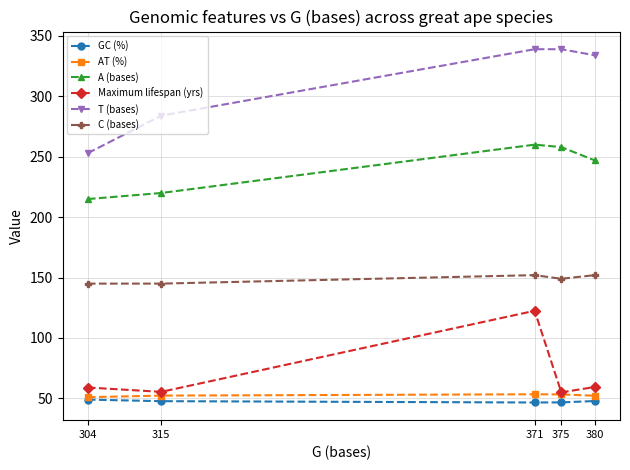

Where does the GC (%) series first go above 47?

304